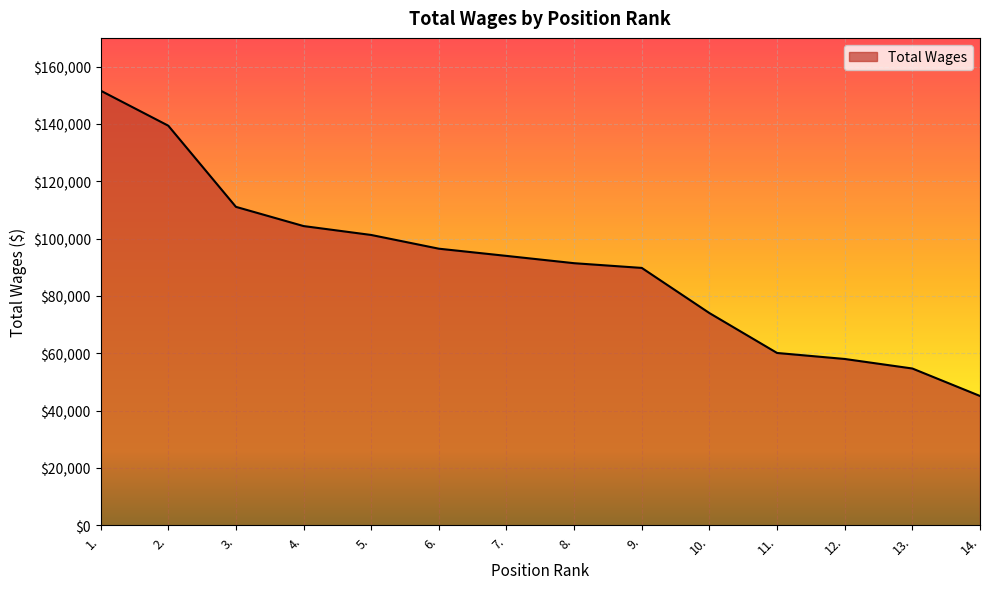

List the labels in order of value, smallest first.

14., 13., 12., 11., 10., 9., 8., 7., 6., 5., 4., 3., 2., 1.